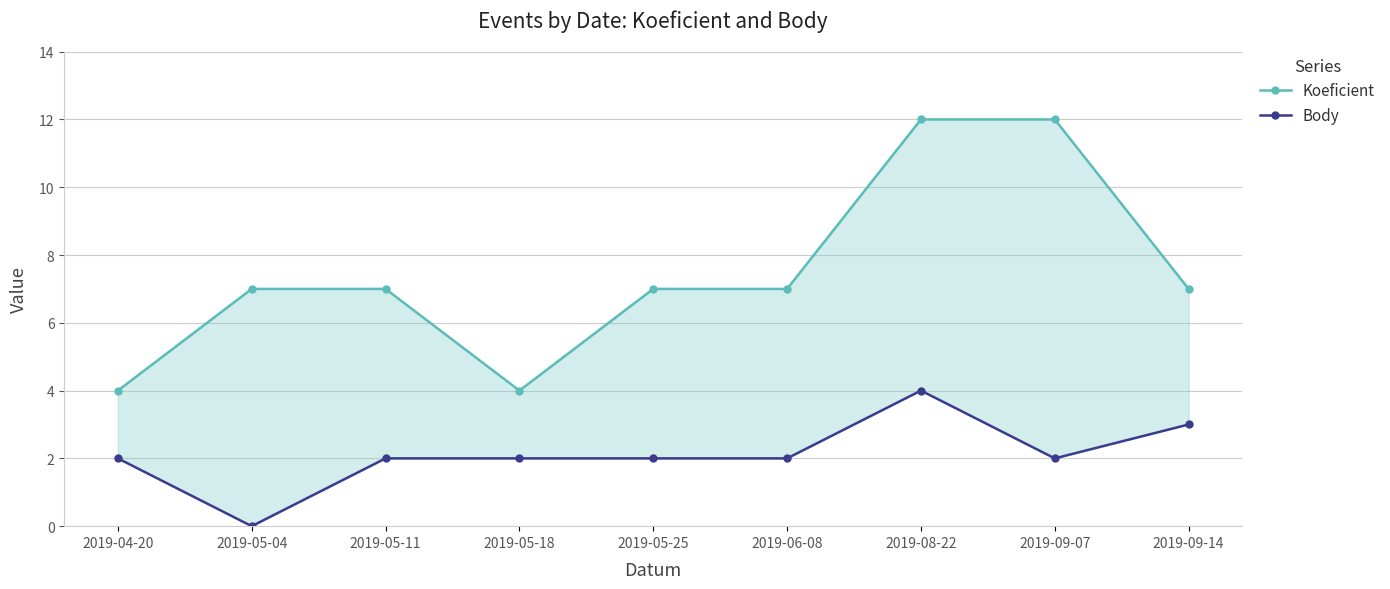

Which series has the largest total across all categories?

Koeficient